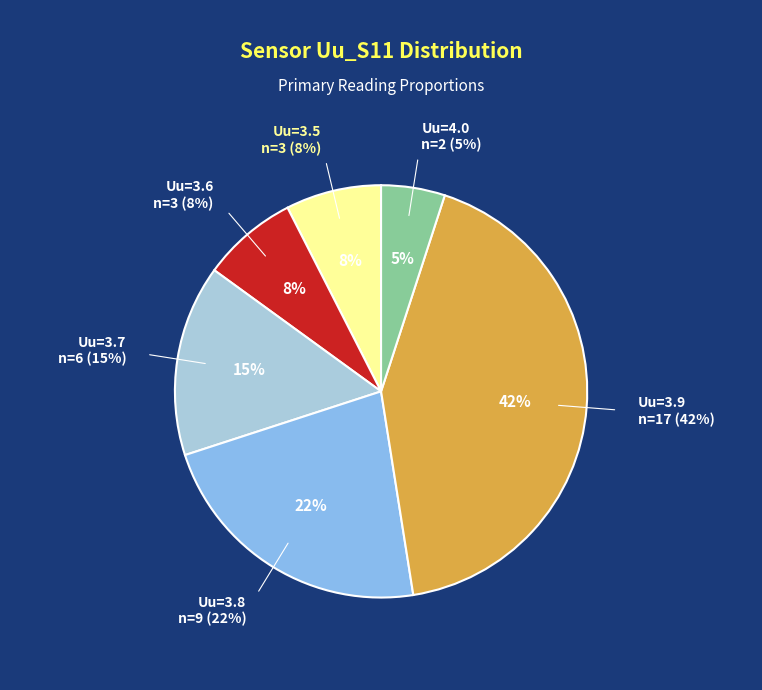

True or false: 16:36 accounts for 1% of the total.

False